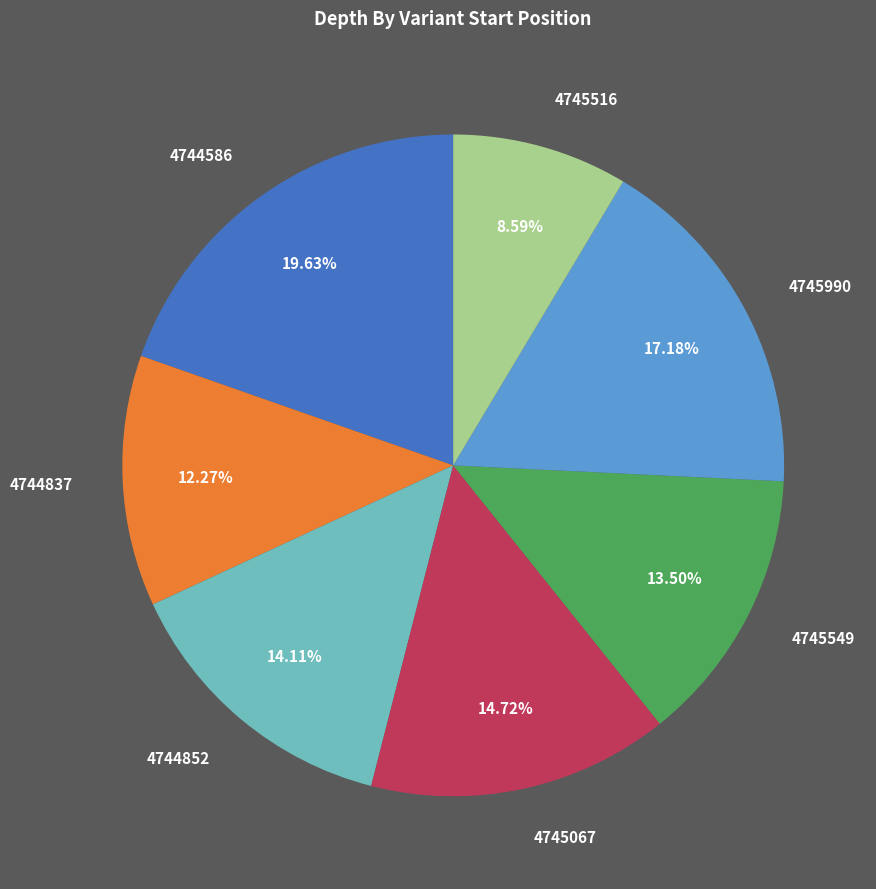

Which category has the smallest portion of the pie?

4745516